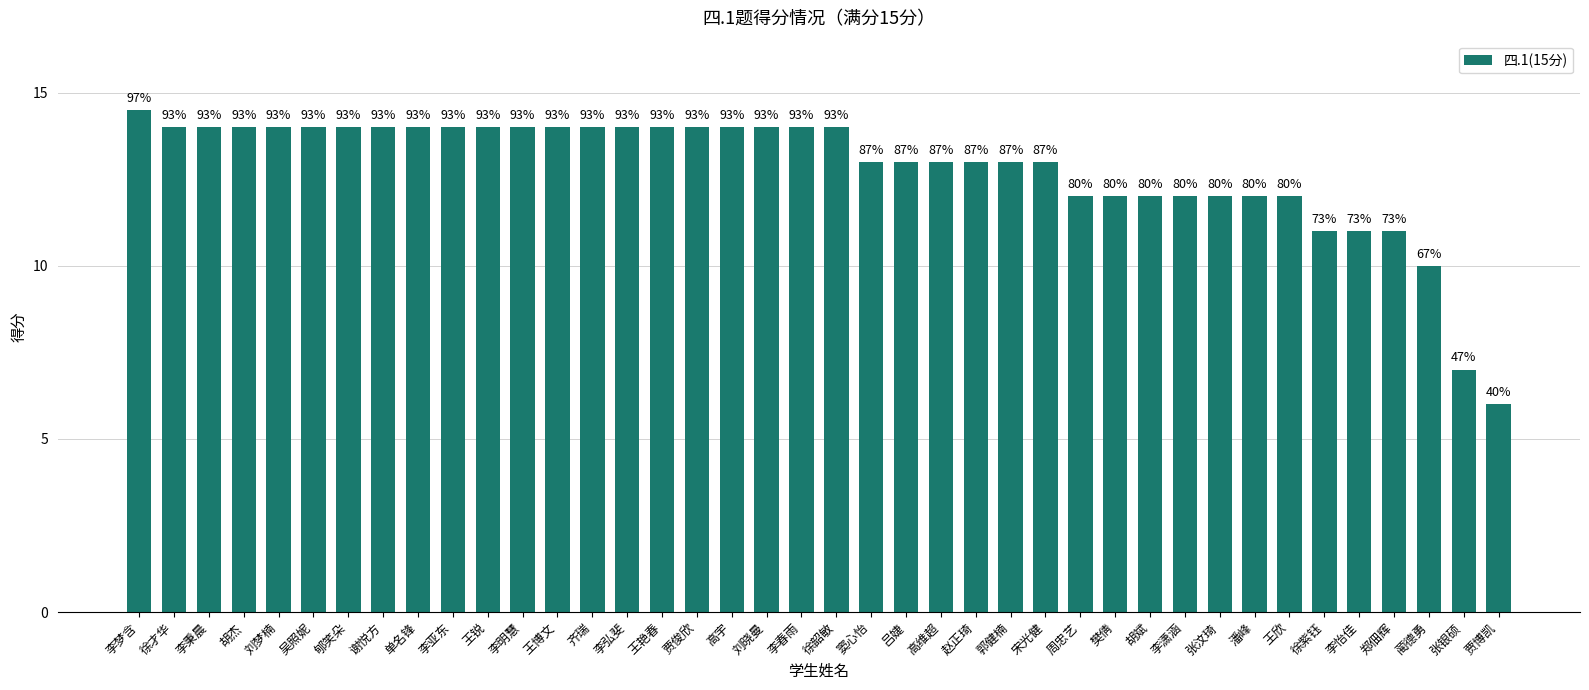

What is the maximum value shown in the chart?

14.5